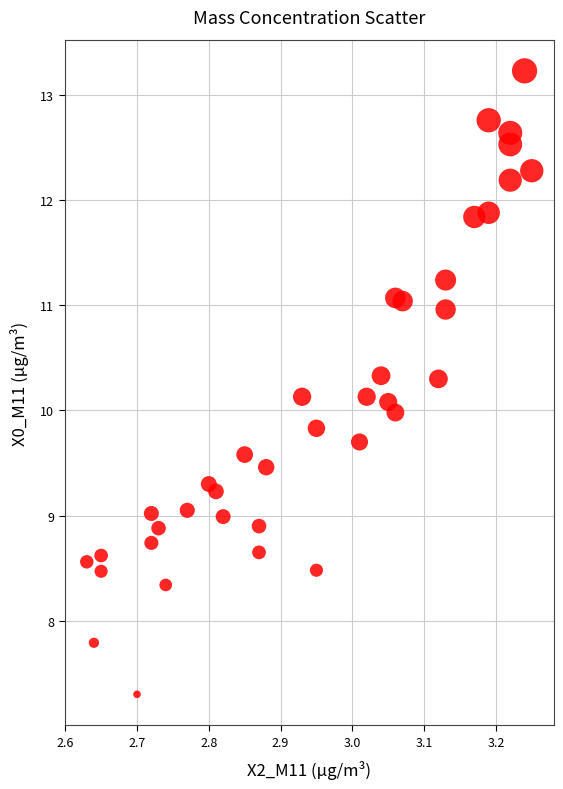

What is the range of Y values (max minus min)?

5.9